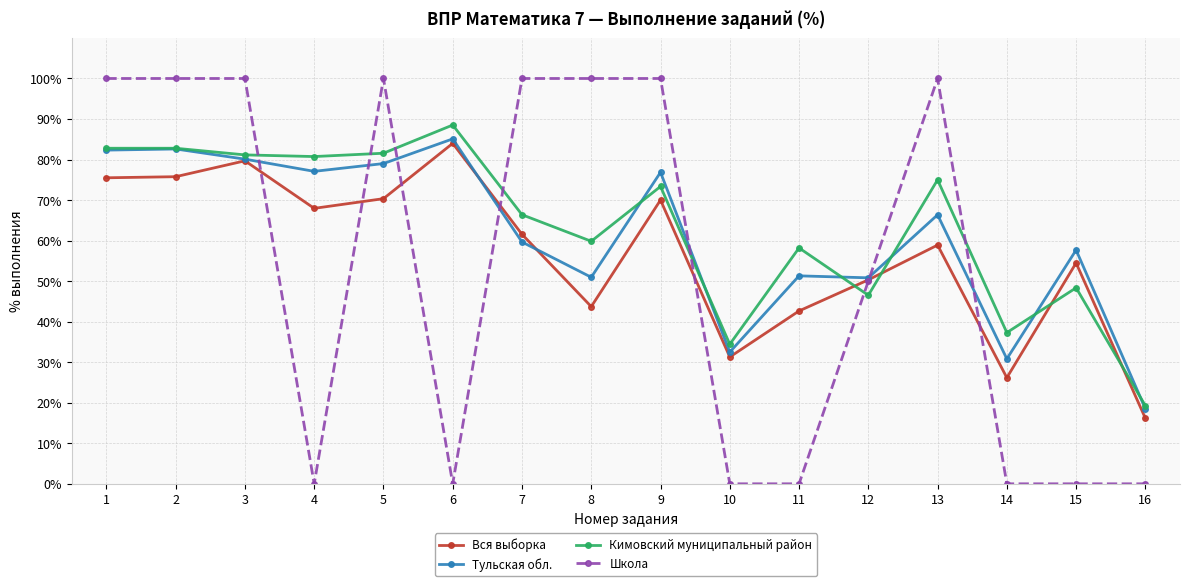

How many interior local peaks does the Вся выборка series have?

5